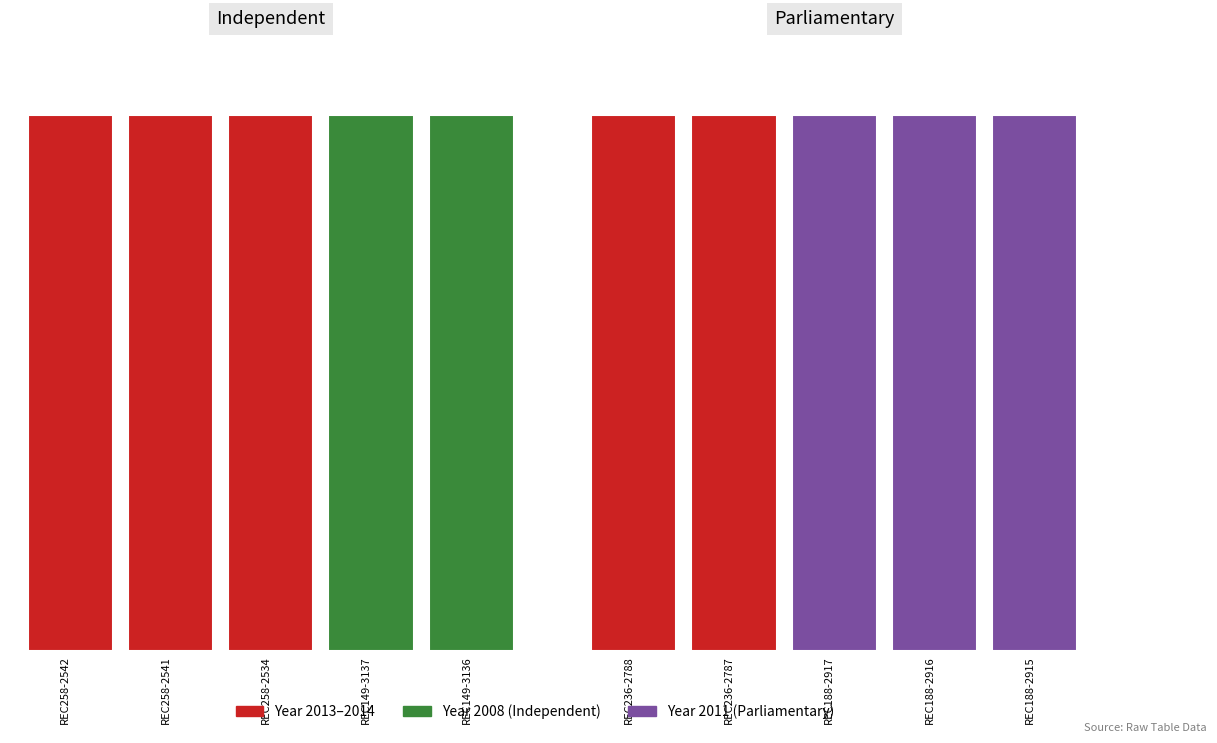

How many data points in Independent are less than 2014?

2